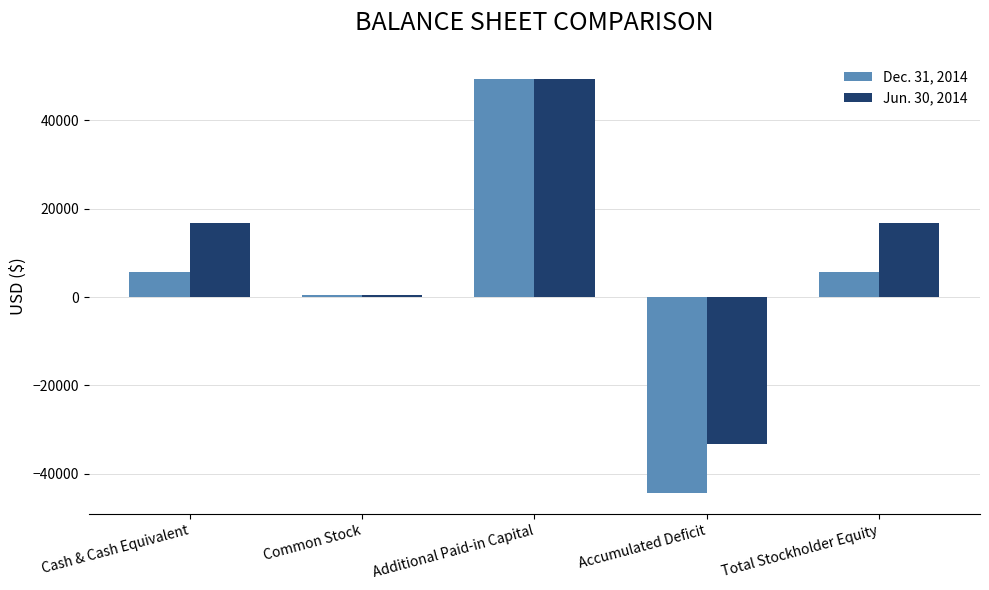

Reading left to right, transcribe all the data shown in this chart.

Dec. 31, 2014: Cash & Cash Equivalent=5569	Common Stock=500	Additional Paid-in Capital=49500	Accumulated Deficit=-44431	Total Stockholder Equity=5569
Jun. 30, 2014: Cash & Cash Equivalent=16744	Common Stock=500	Additional Paid-in Capital=49500	Accumulated Deficit=-33256	Total Stockholder Equity=16744